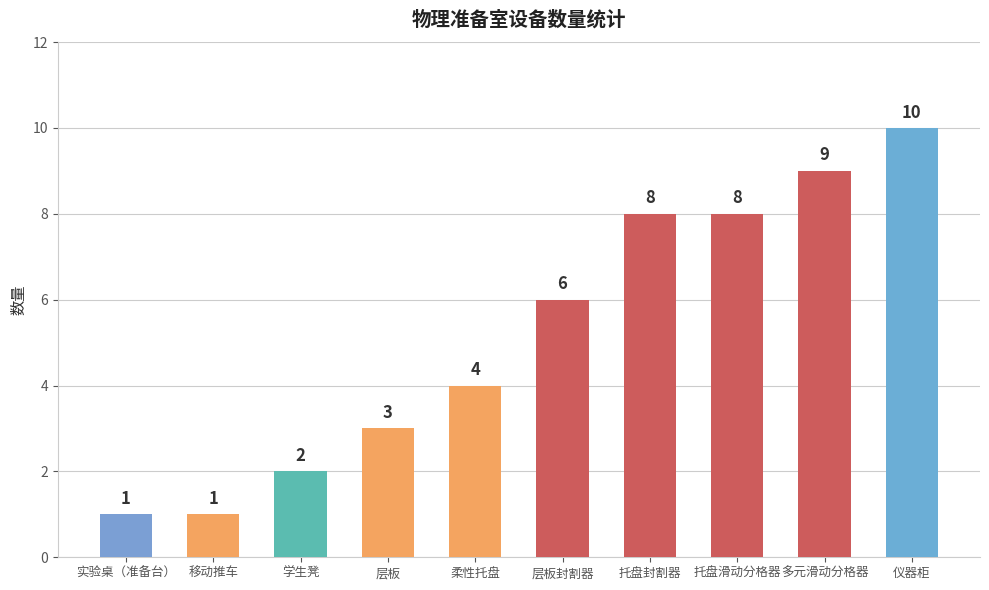

The value at 层板封割器 is 6. True or false?

True